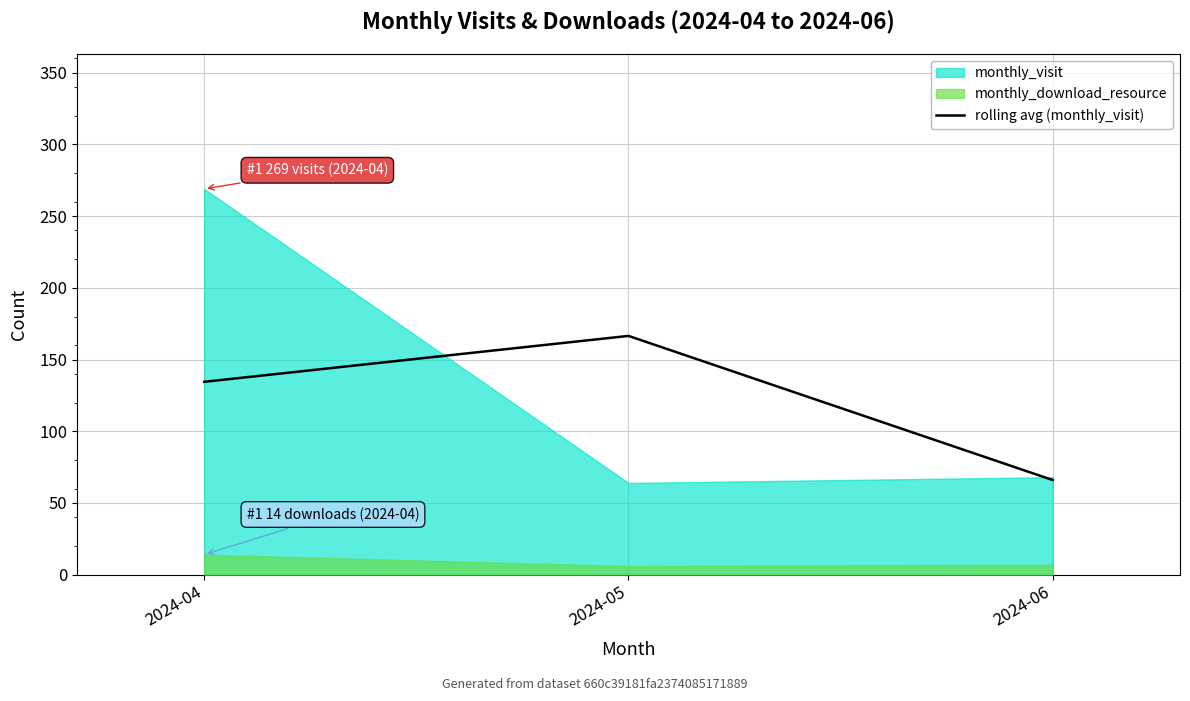

At which label is the value closest to 116?

2024-04